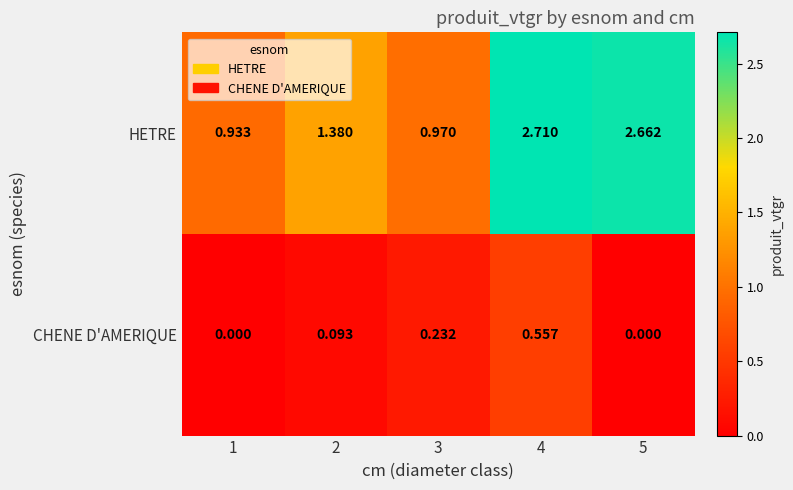

How many data points does each series have?

5